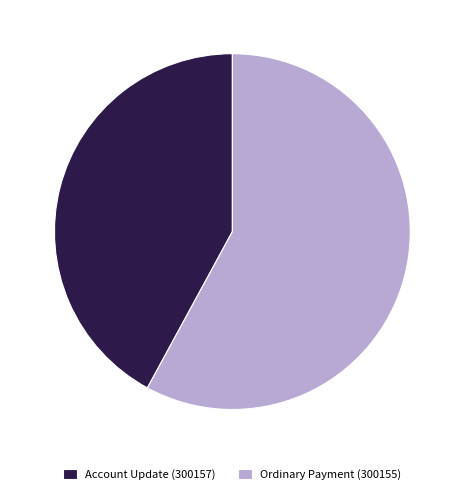

Does Ordinary Payment (300155) account for over 50% of the chart?

Yes